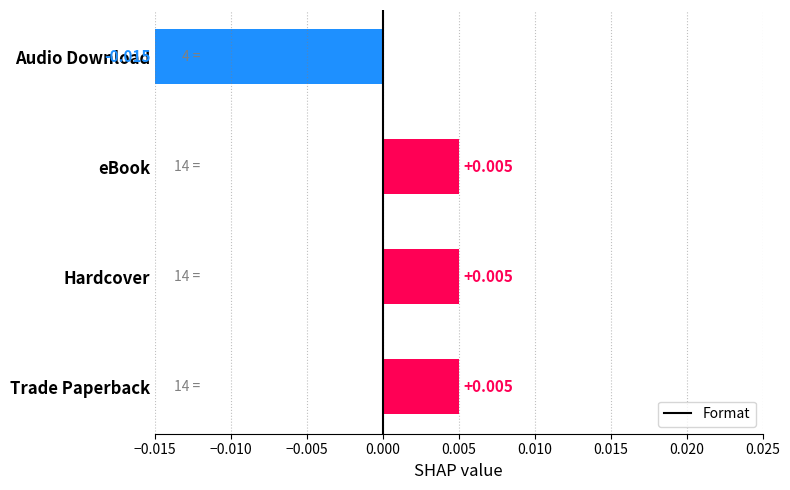

Which label corresponds to the smallest value in the chart?

Audio Download